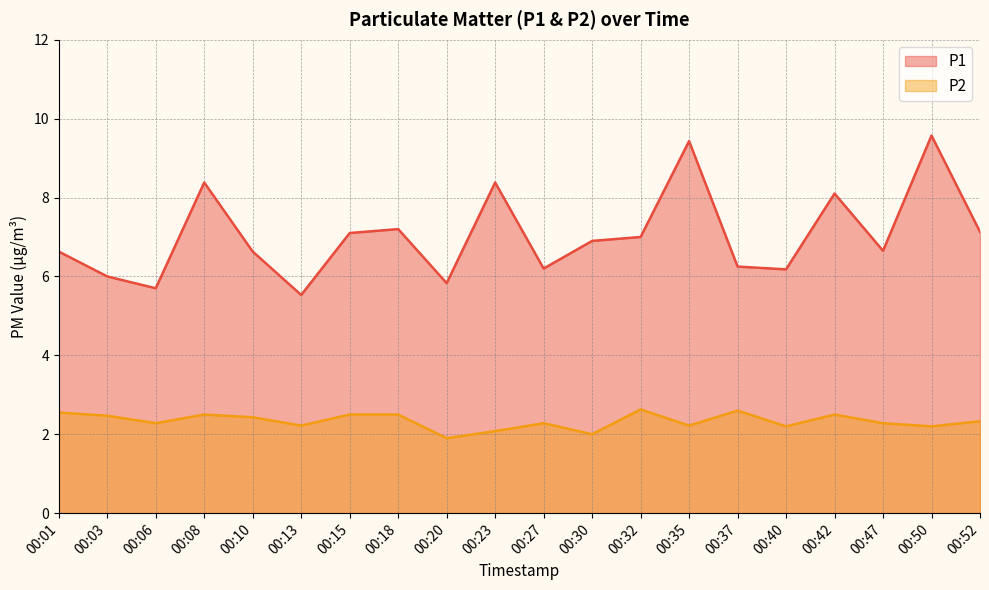

What is the maximum value for P1?

9.6